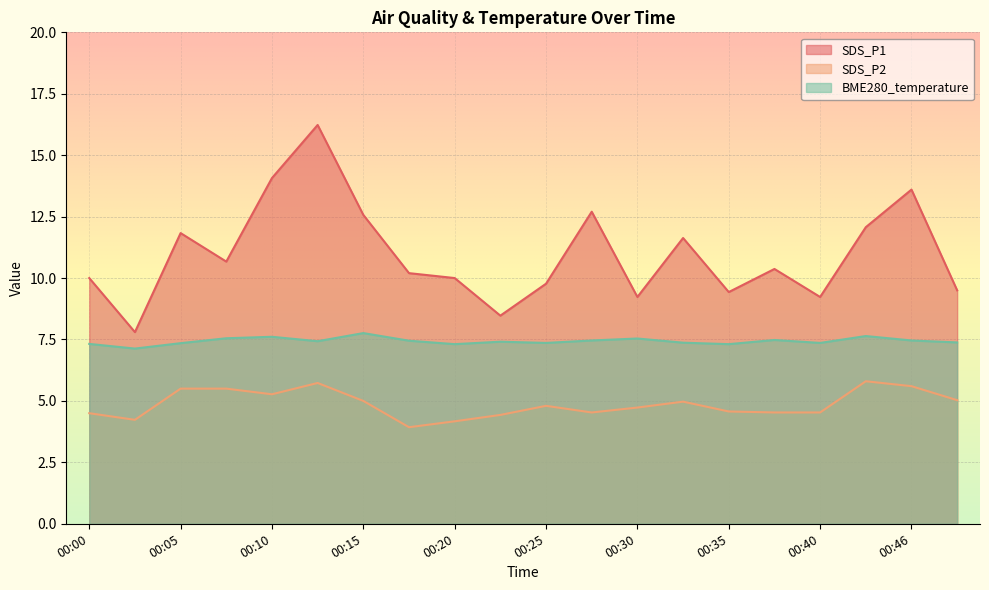

Rank the series by their maximum value, from lowest to highest.

SDS_P2, BME280_temperature, SDS_P1